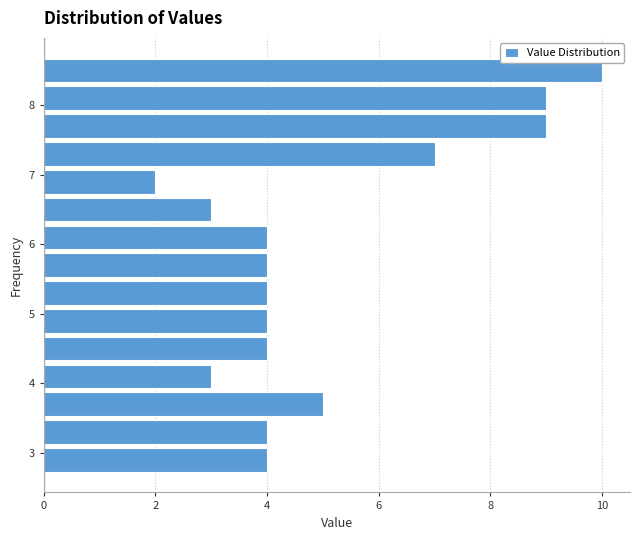

What is the length of the bar covering 5.5 to 5.9 on the y-axis? The values are not printed on the chart, so give them approximately, as read against the axis.

4